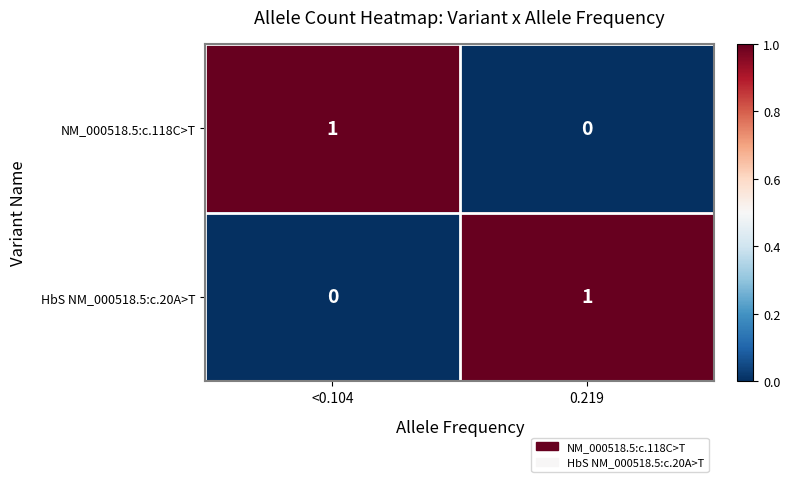

Which category has the highest value in the NM_000518.5:c.118C>T series?

<0.104